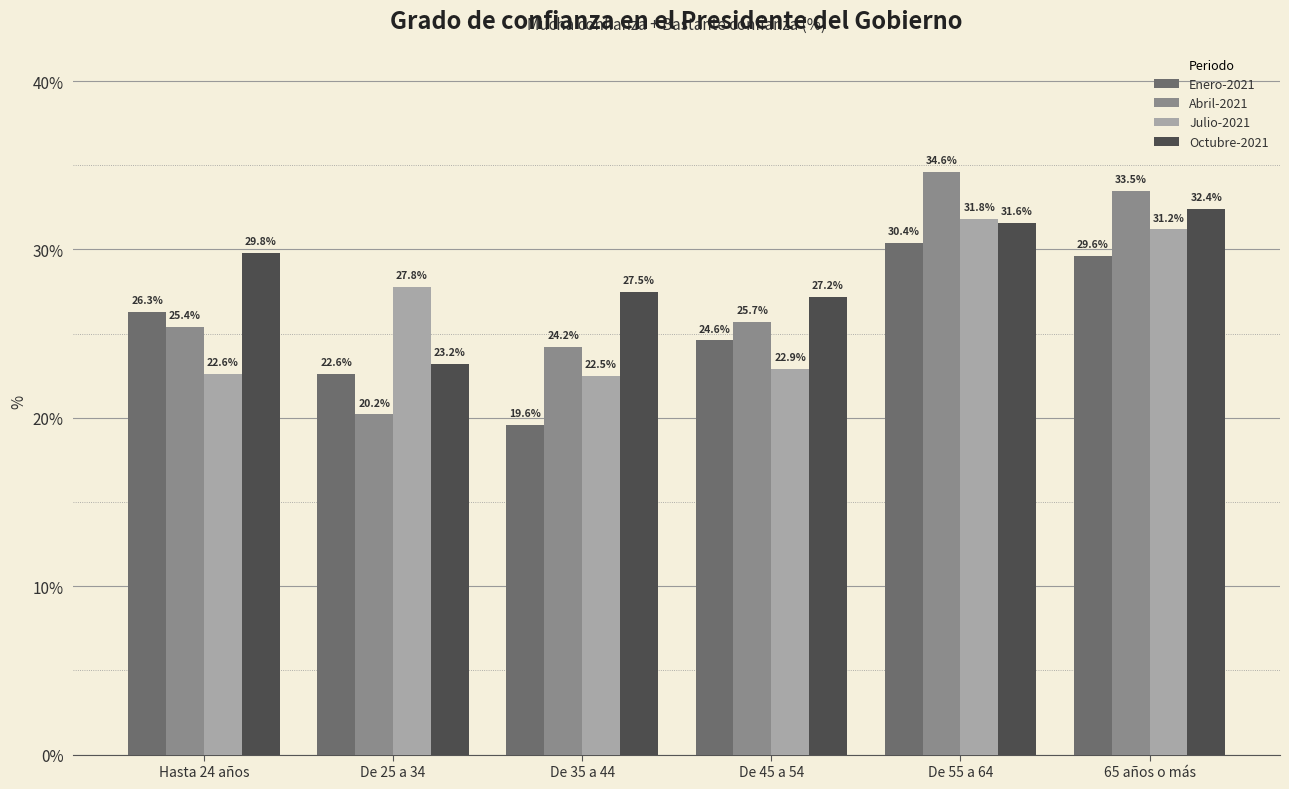

Reading right to left, extract all data points from this chart.

Enero-2021: 29.6	30.4	24.6	19.6	22.6	26.3
Abril-2021: 33.5	34.6	25.7	24.2	20.2	25.4
Julio-2021: 31.2	31.8	22.9	22.5	27.8	22.6
Octubre-2021: 32.4	31.6	27.2	27.5	23.2	29.8